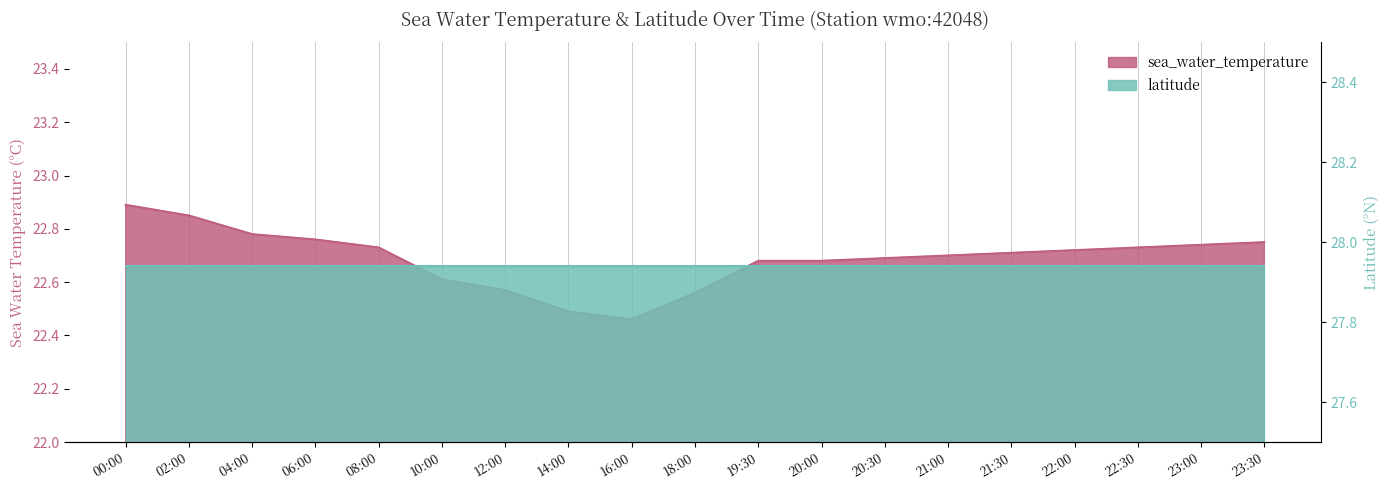

What is the sum of the values at 22:00 and 02:00?

45.6